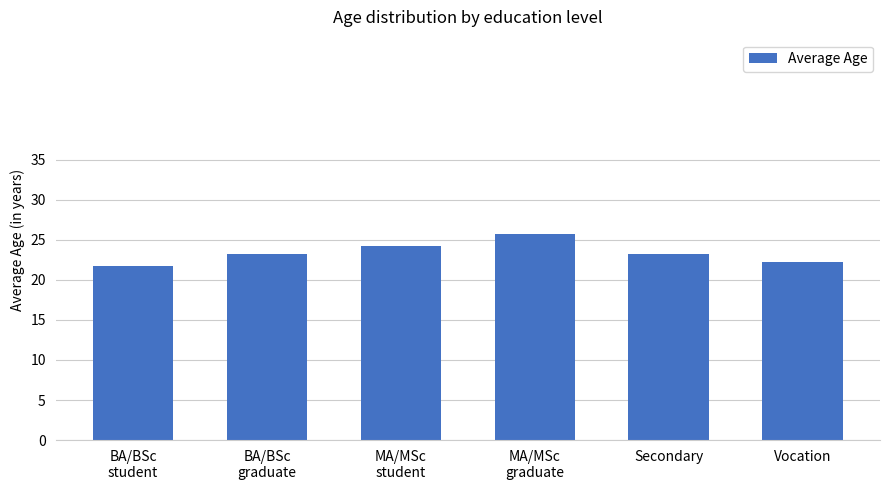

What is the value of the 4th bar from the left?

25.8